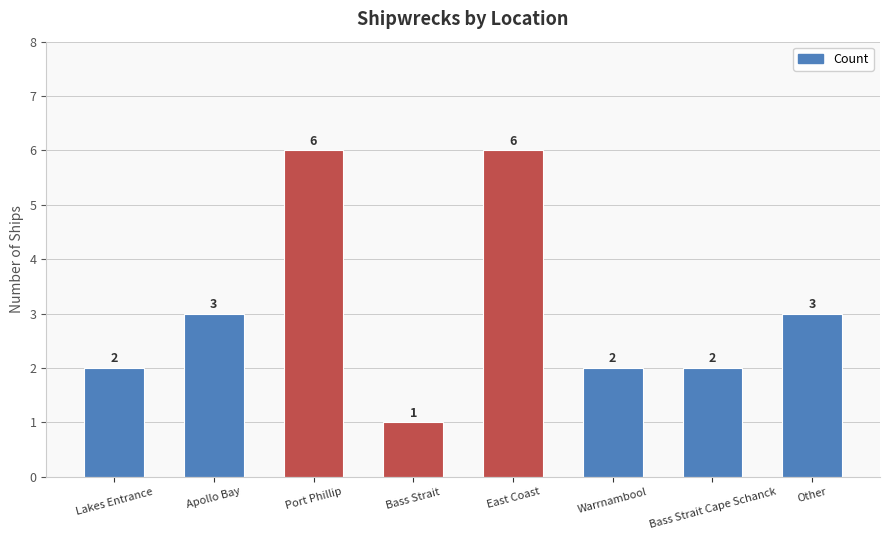

How many bars are there in total?

8